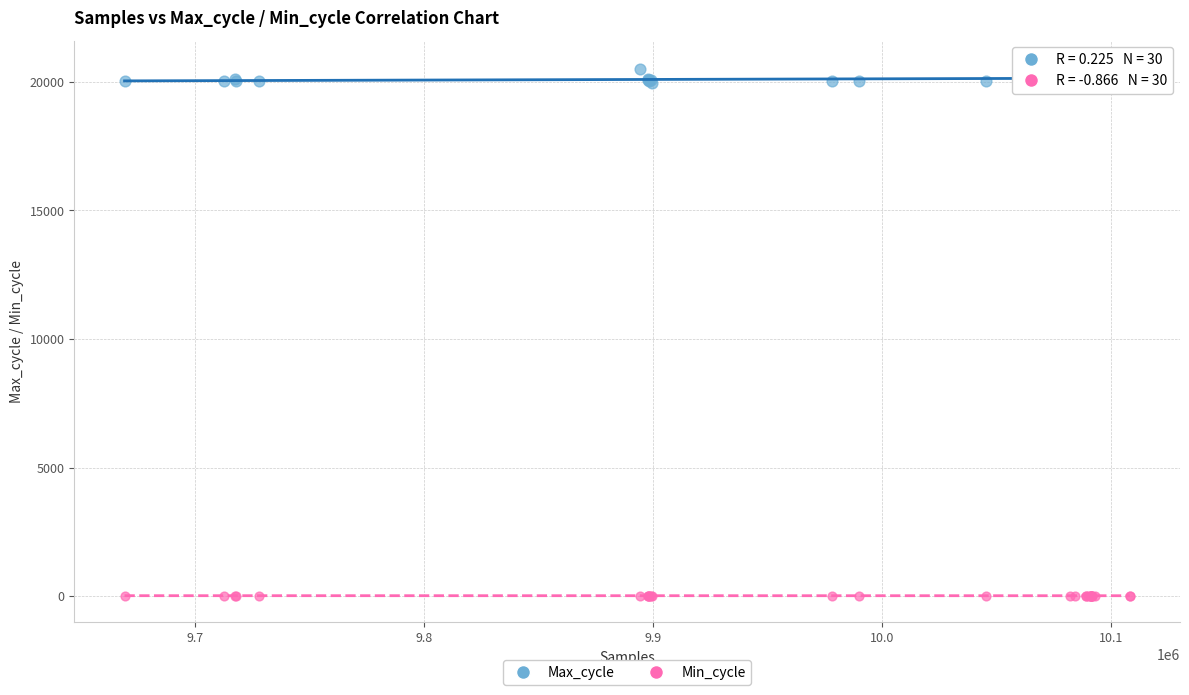

Which series has the widest spread of Y values?

Max_cycle